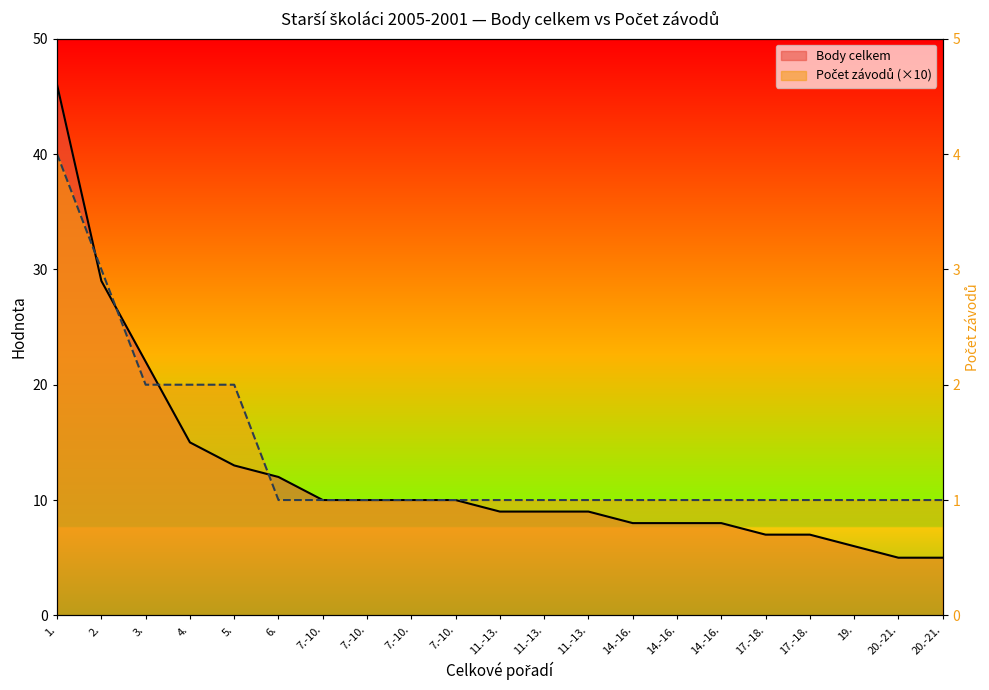

True or false: Počet závodů has more than 0 points higher than both neighbors.

False